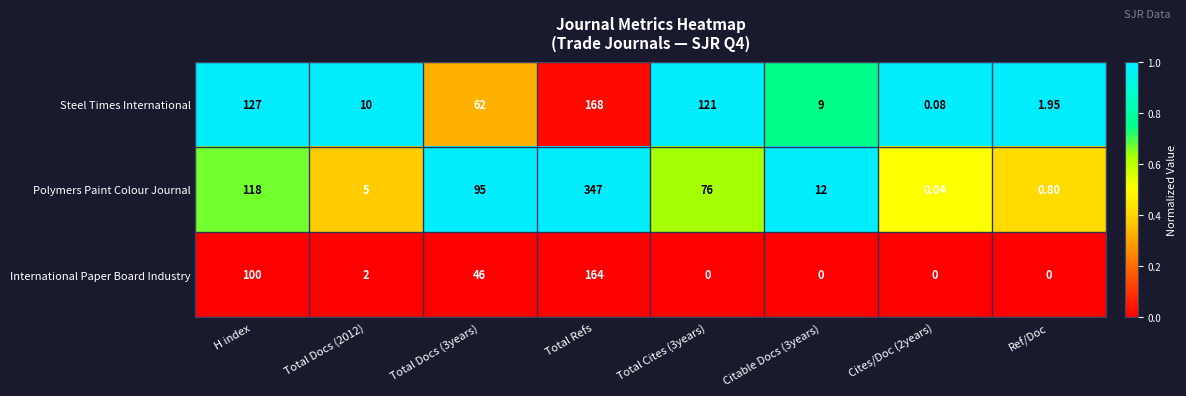

Rank the series at H index from highest to lowest value.

Steel Times International, Polymers Paint Colour Journal, International Paper Board Industry